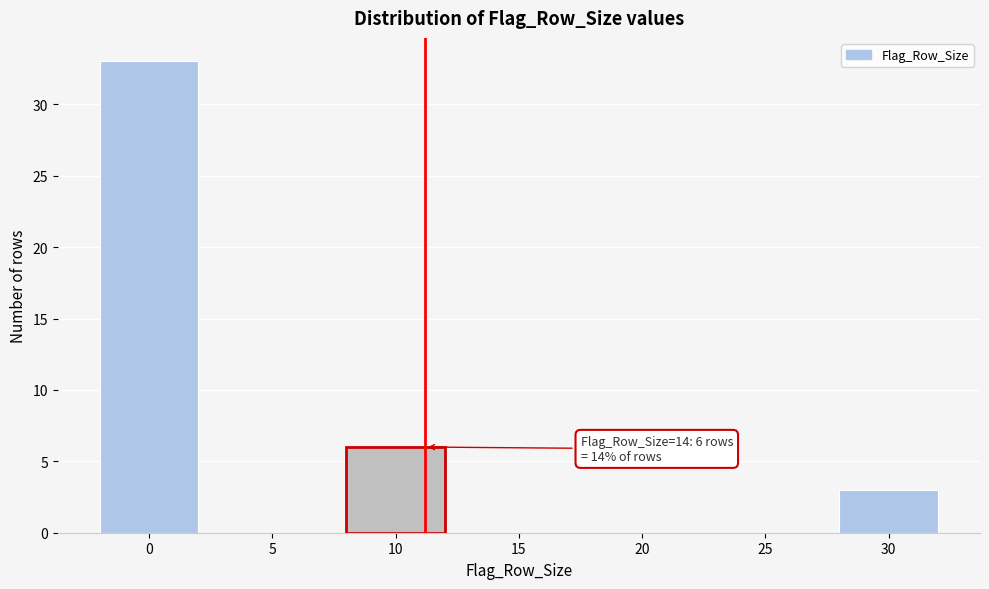

Reading left to right, transcribe all the data shown in this chart.

0=33	5=0	10=6	15=0	20=0	25=0	30=3